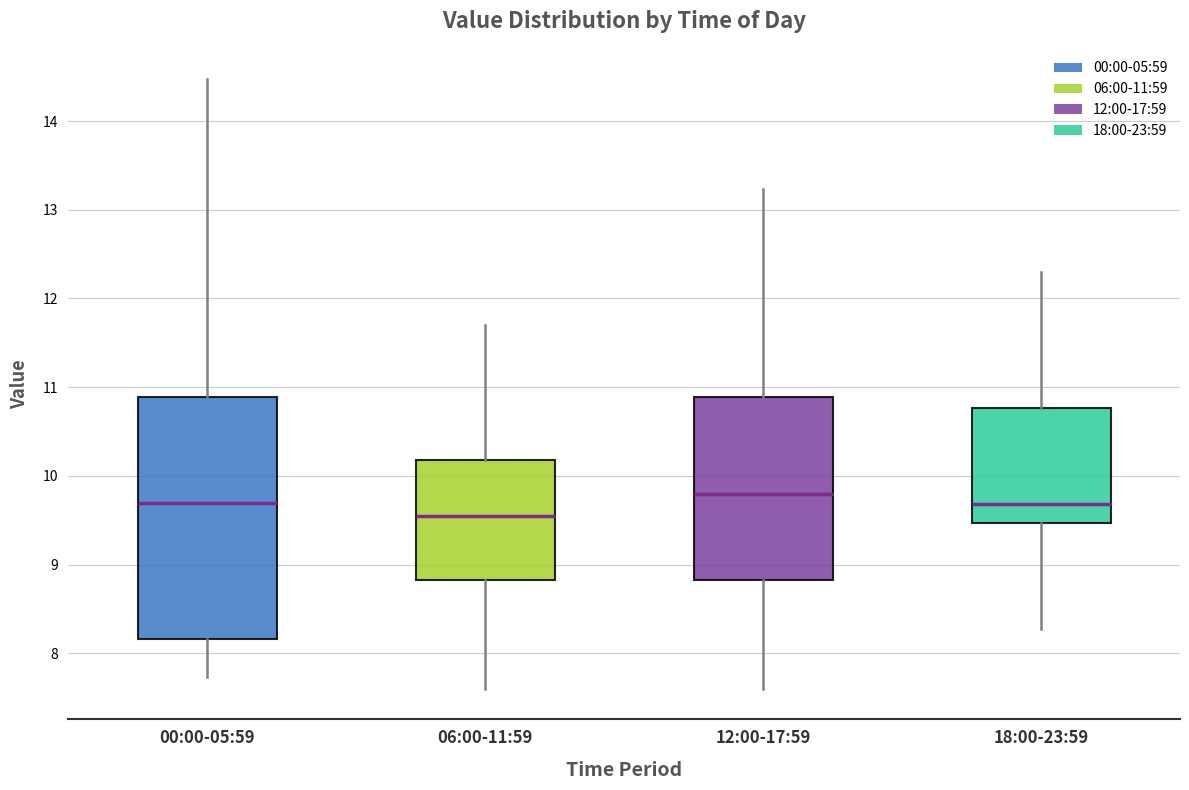

Which box is the tallest, from its lower edge to its upper edge?

00:00-05:59